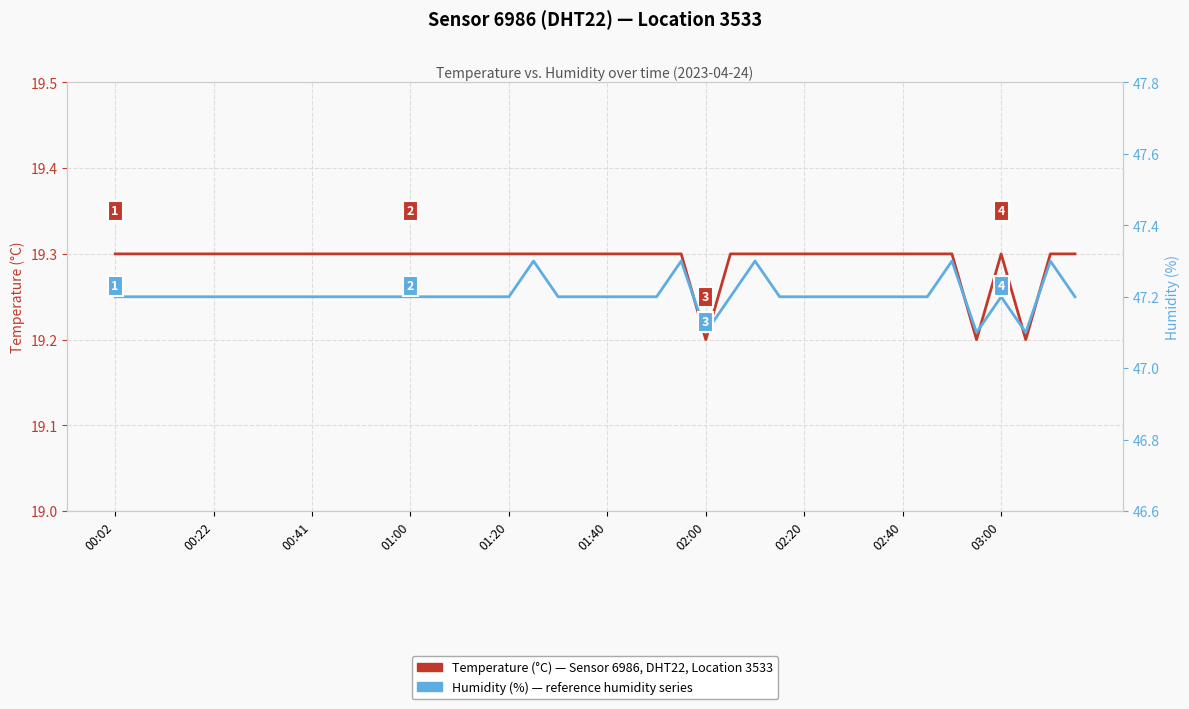

What is the average value of the Humidity (%) — HPI-style reference series series?

47.2